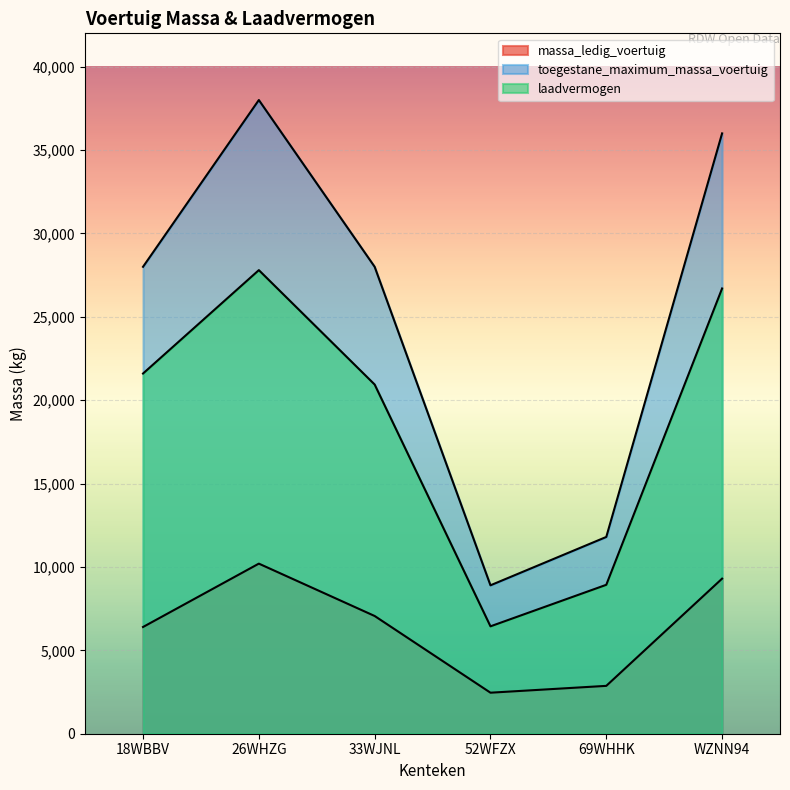

Is it true that laadvermogen equals 16331 at WZNN94?

False